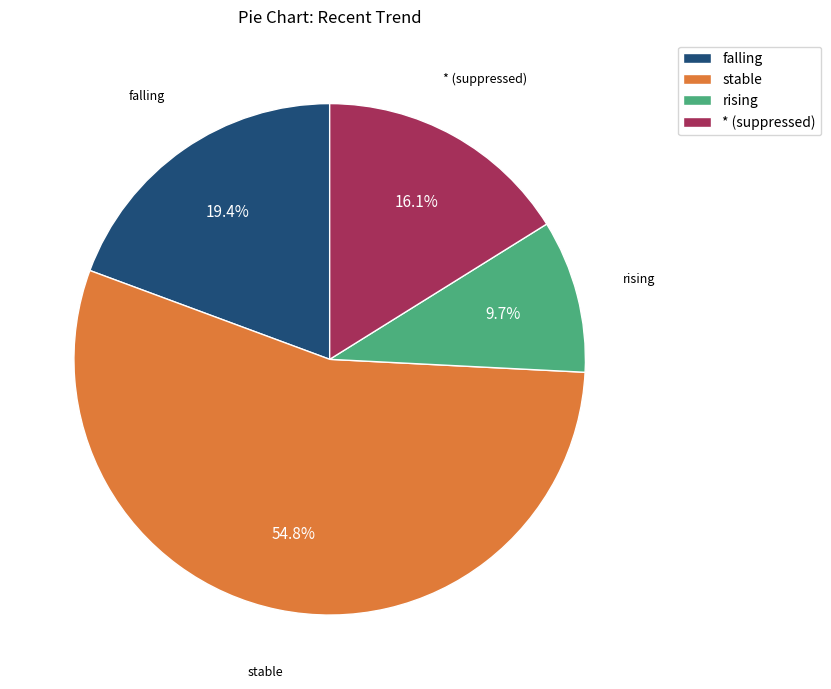

Is it true that rising is 24% of the pie?

False